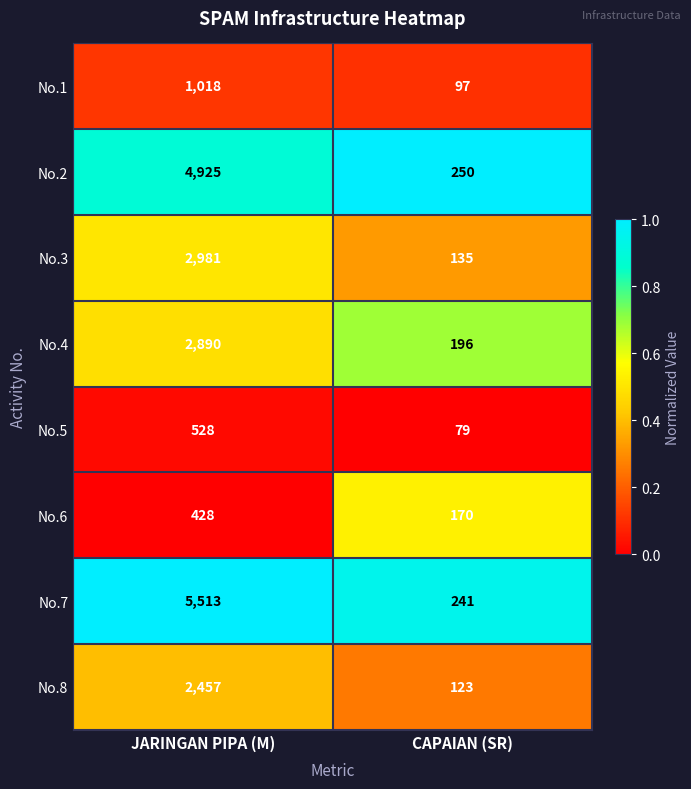

What is the lowest value of the No.2 series?

250